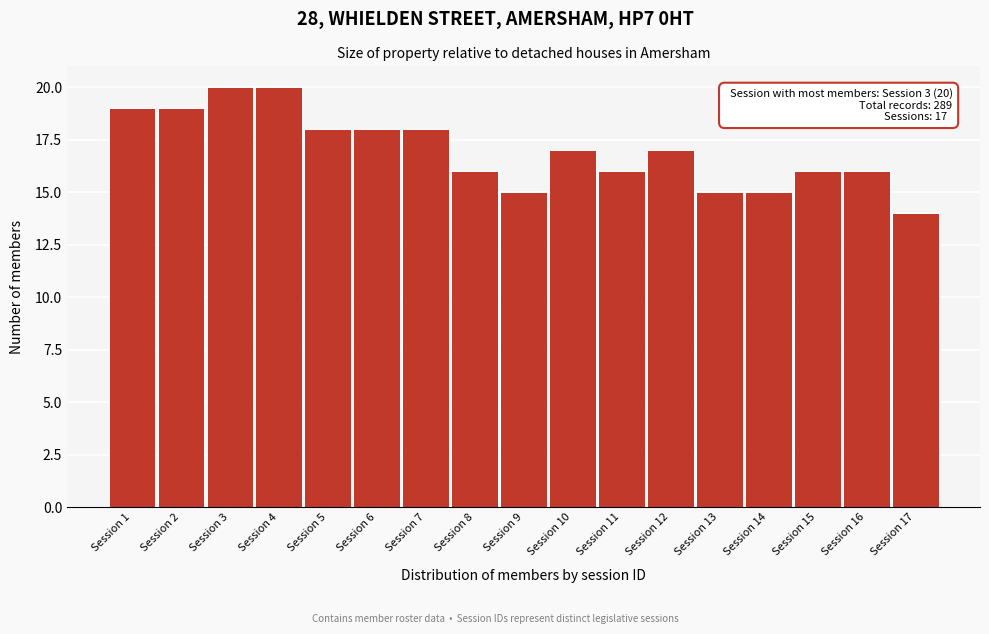

Reading left to right, what are all the values shown in this chart?

19	19	20	20	18	18	18	16	15	17	16	17	15	15	16	16	14